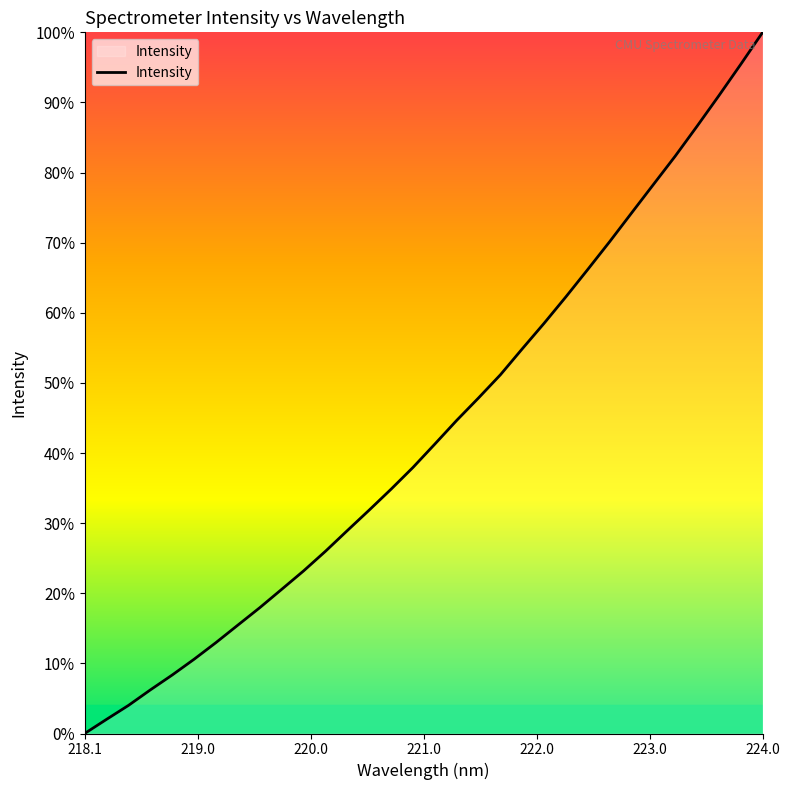

What is the maximum value shown in the chart?

100.0